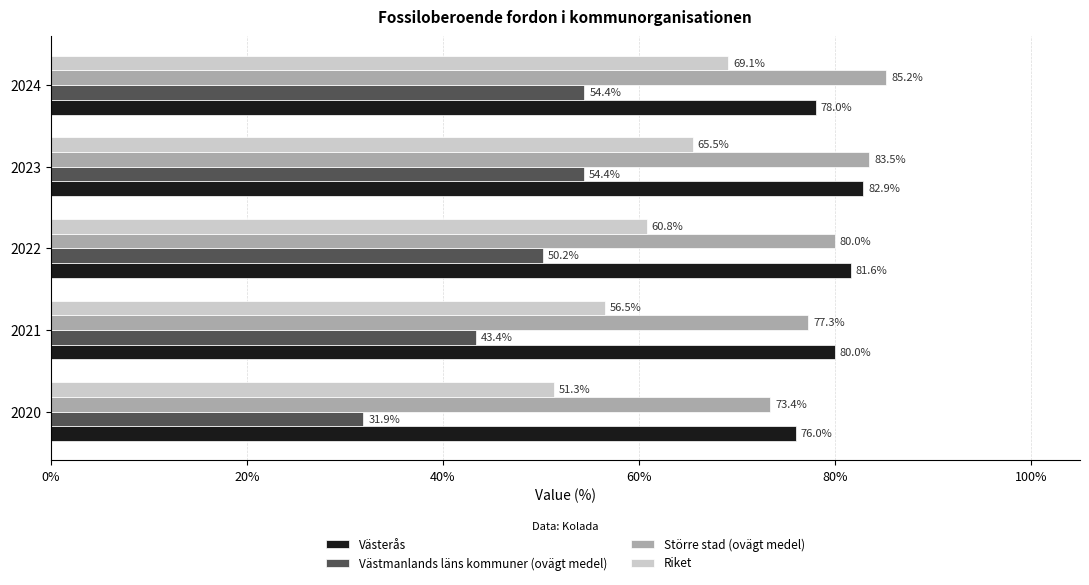

Which series has the largest total across all categories?

Större stad (ovägt medel)